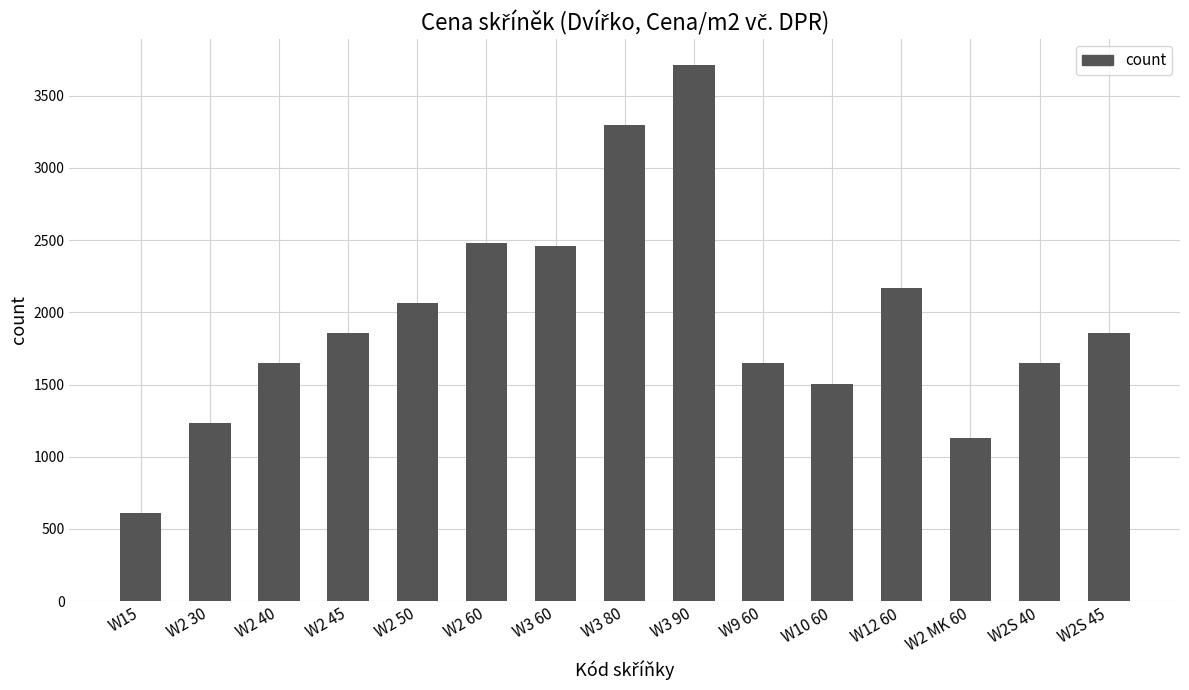

How many values exceed 1855?

8